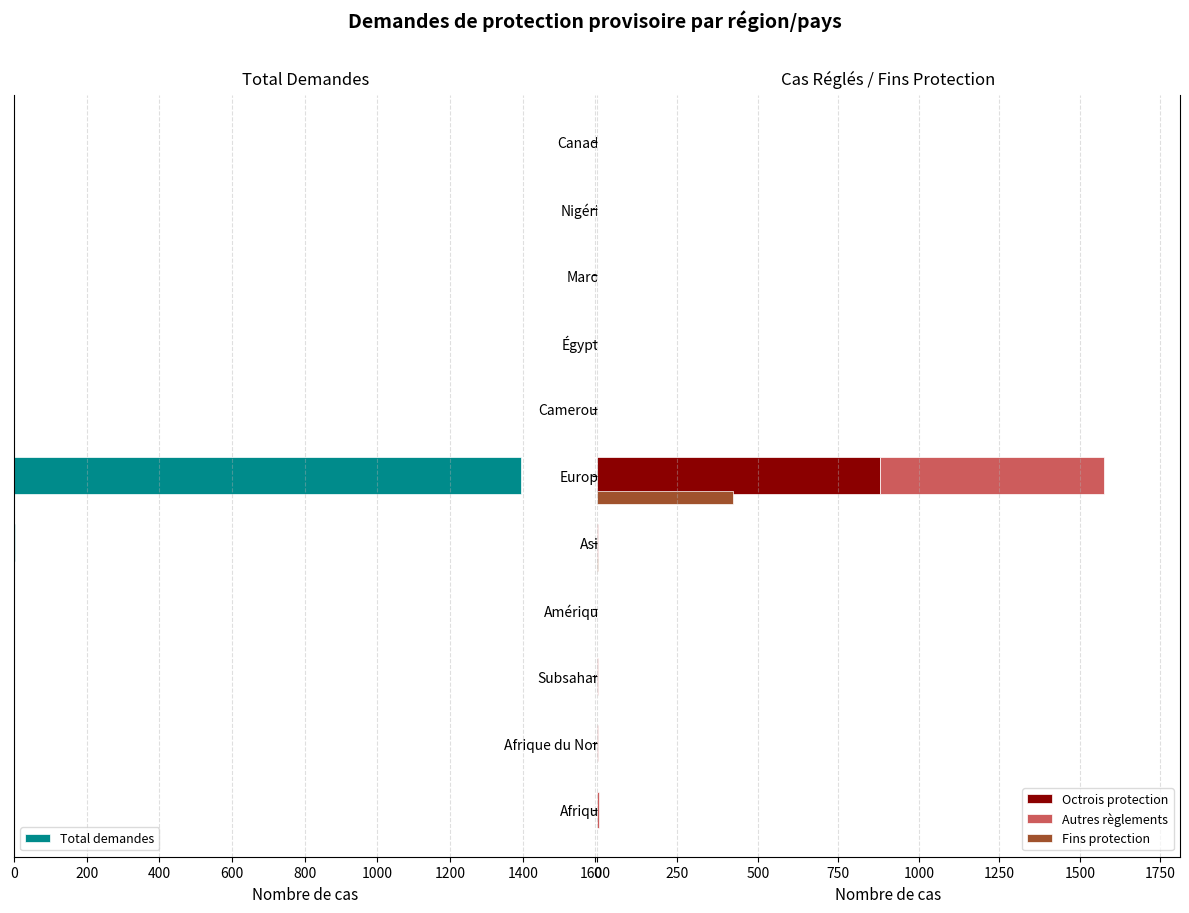

The value of Total demandes at Égypte is 955. True or false?

False